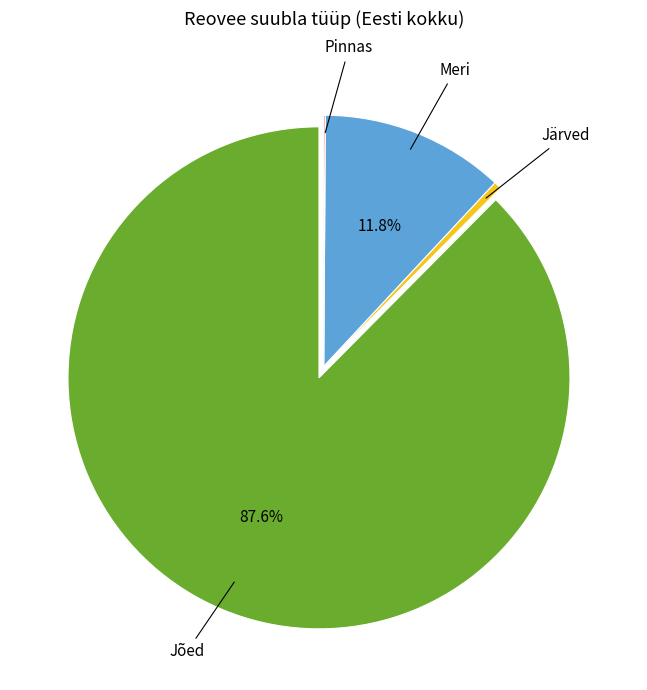

Does any single category account for the majority?

Yes